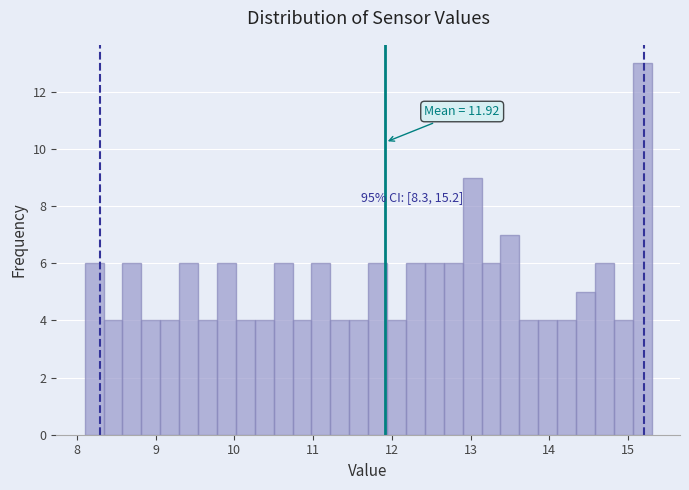

Read against the x-axis, roughly where is the centre of the tallest bar?

15.2